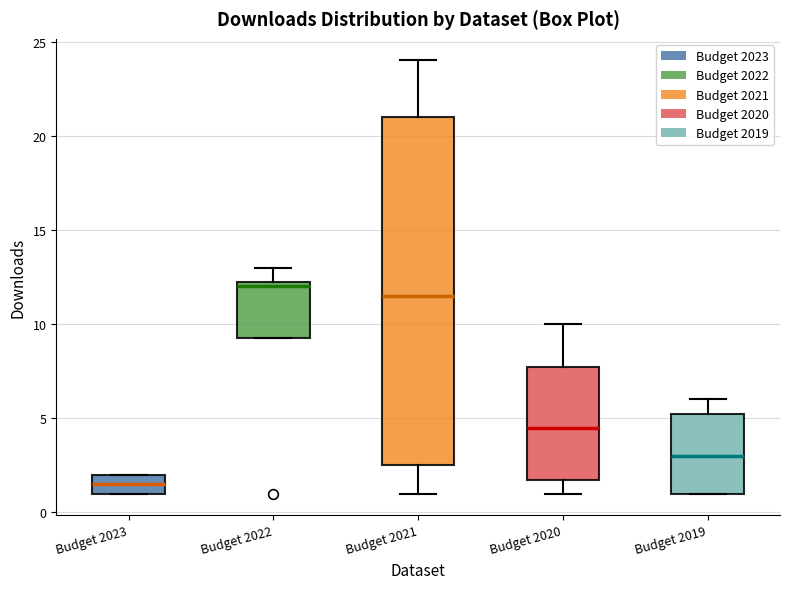

Which box has the highest median line?

Budget 2022